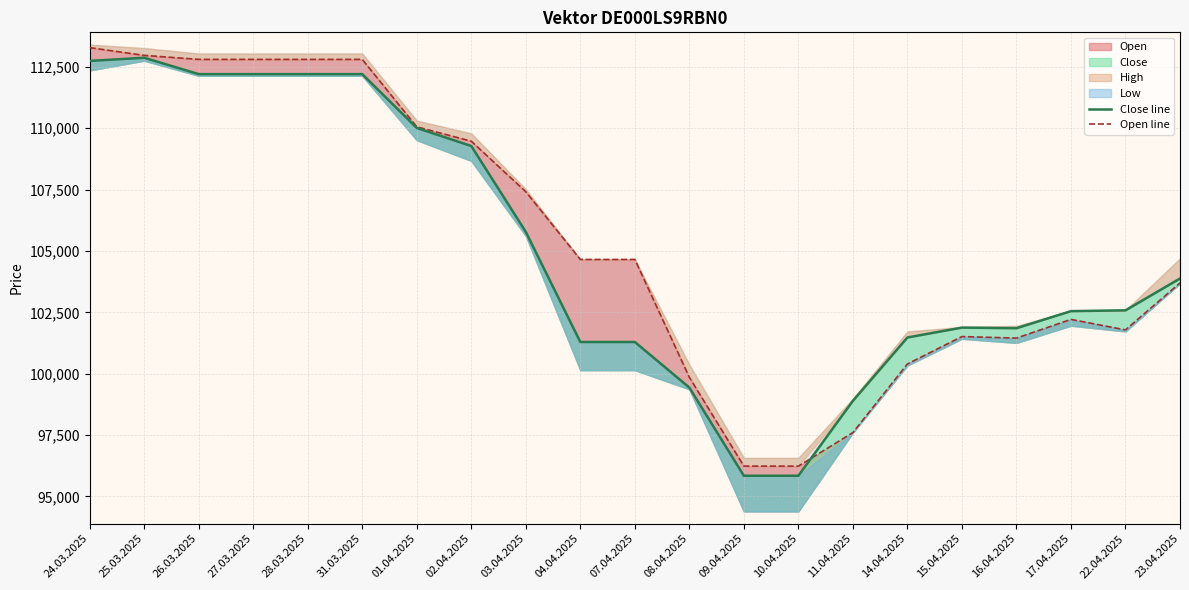

True or false: Open line has a value of 112801 at 28.03.2025.

True